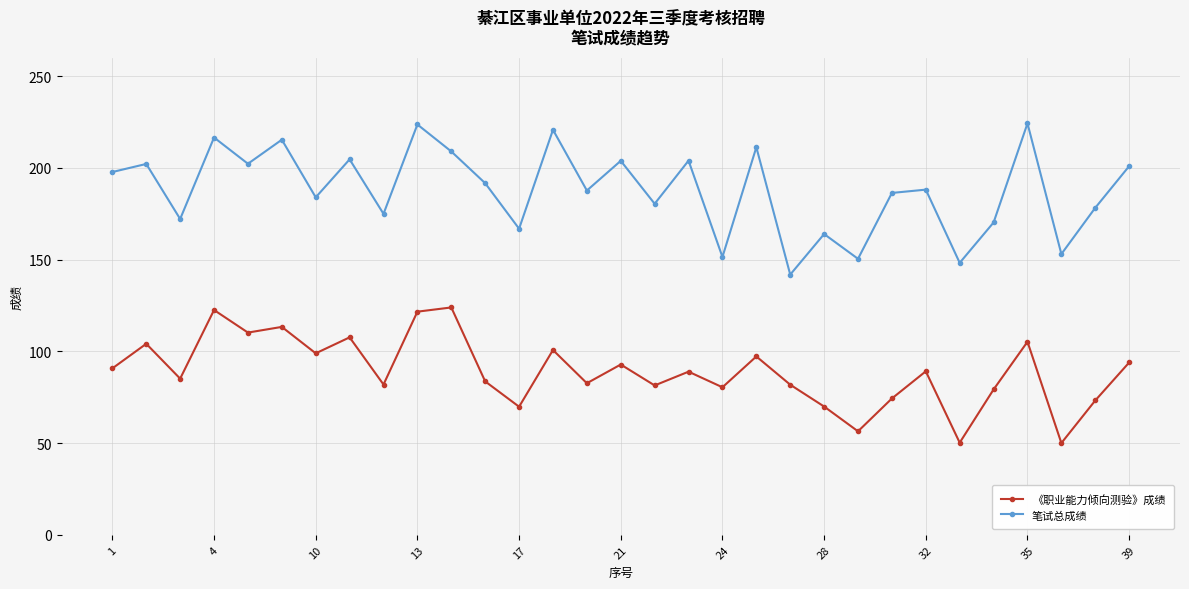

What is the value of the 笔试总成绩 point at the 9th from the left?

174.9